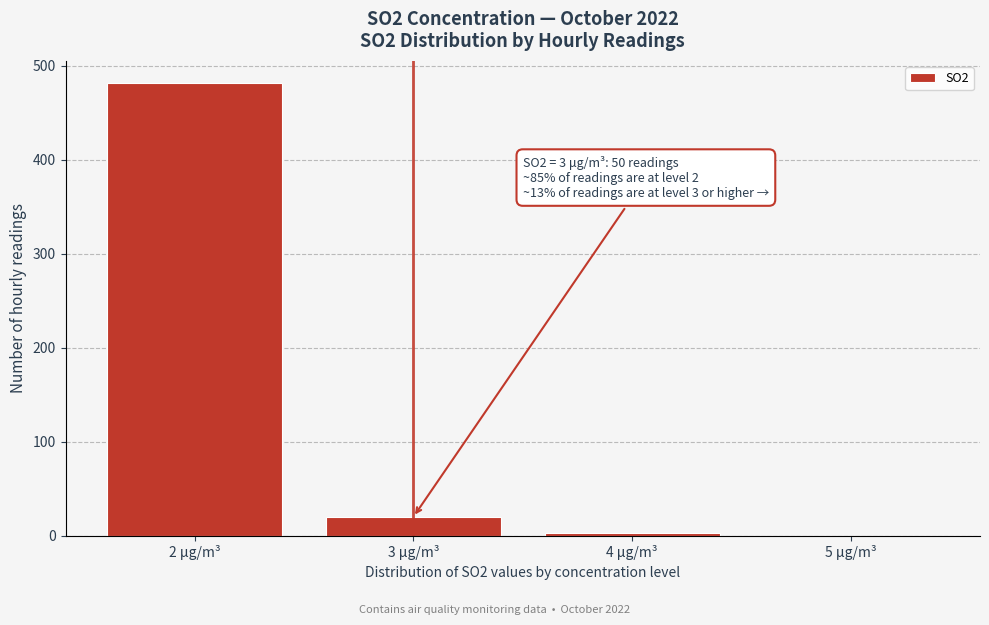

Reading right to left, extract all data points from this chart.

5 μg/m³=0	4 μg/m³=3	3 μg/m³=20	2 μg/m³=481